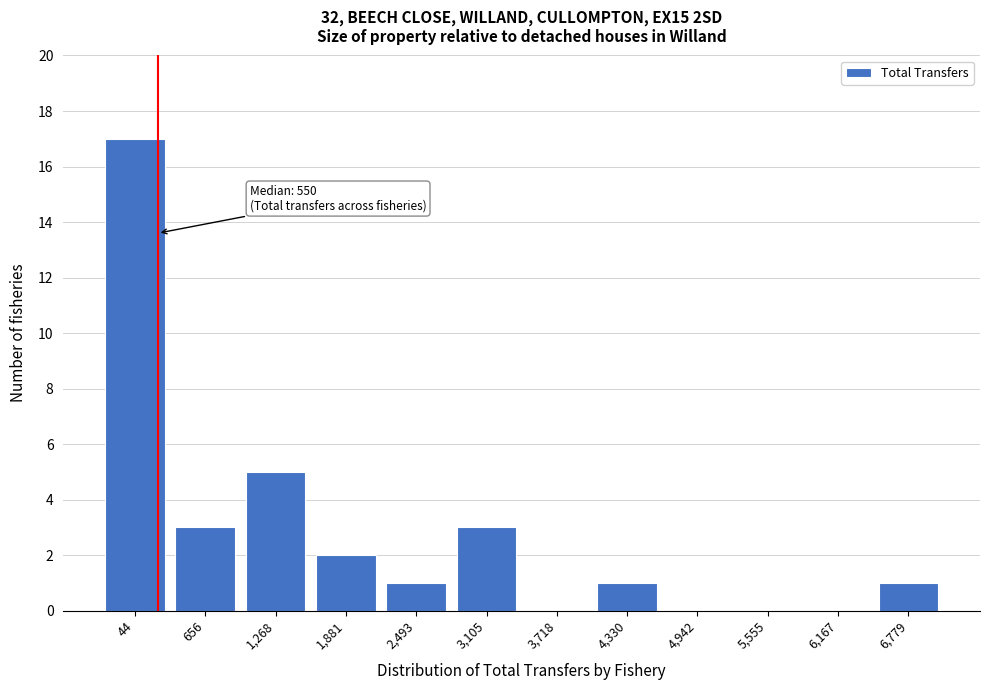

Reading right to left, list all the values displayed in this chart.

6,779=1	6,167=0	5,555=0	4,942=0	4,330=1	3,718=0	3,105=3	2,493=1	1,881=2	1,268=5	656=3	44=17